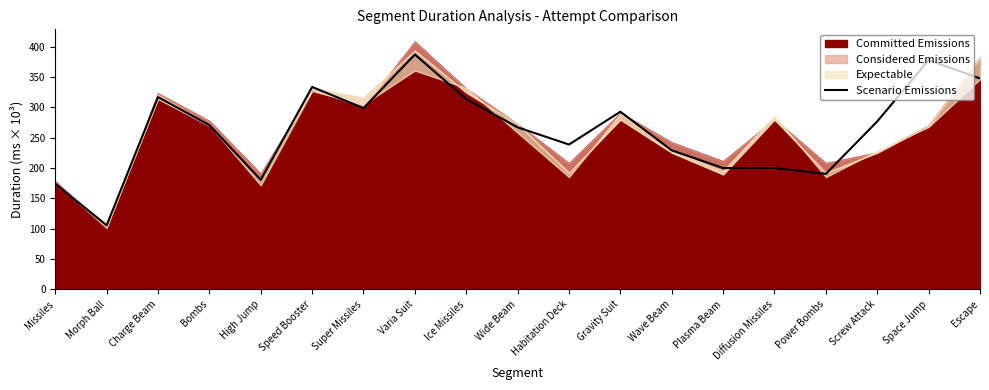

What is the label of the 4th point from the left?

Bombs